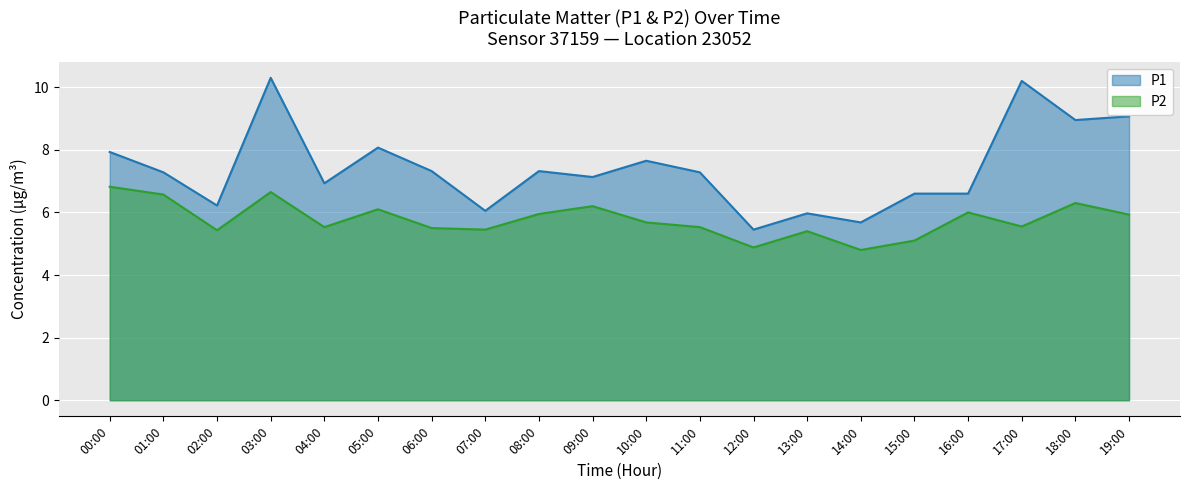

Which has a higher value, 06:00 or 00:00?

00:00